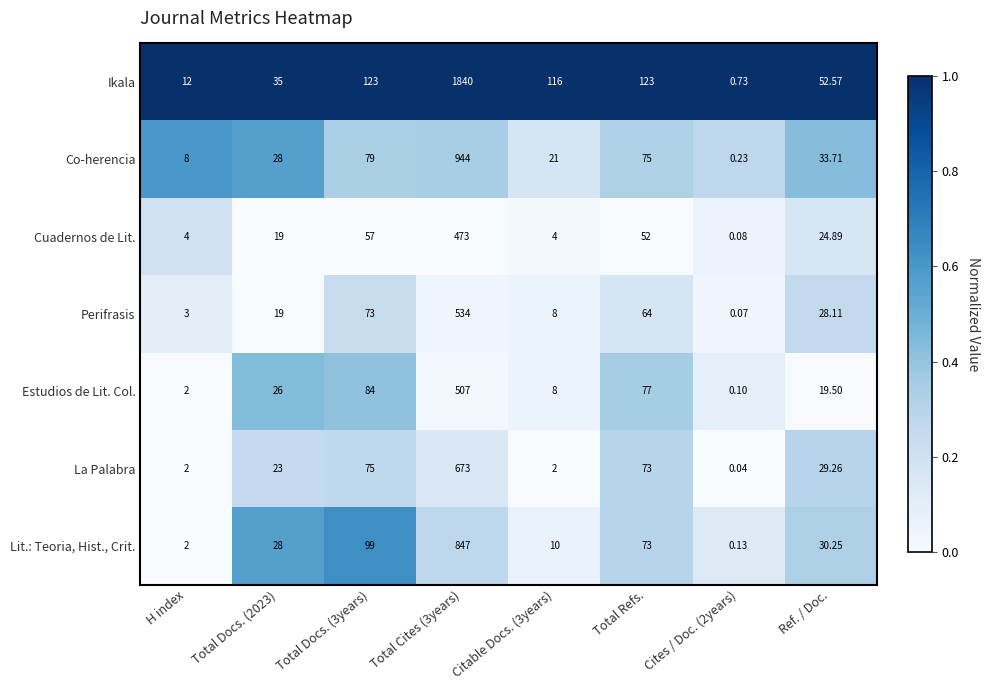

Which category has the highest value across all series?

Total Cites (3years)